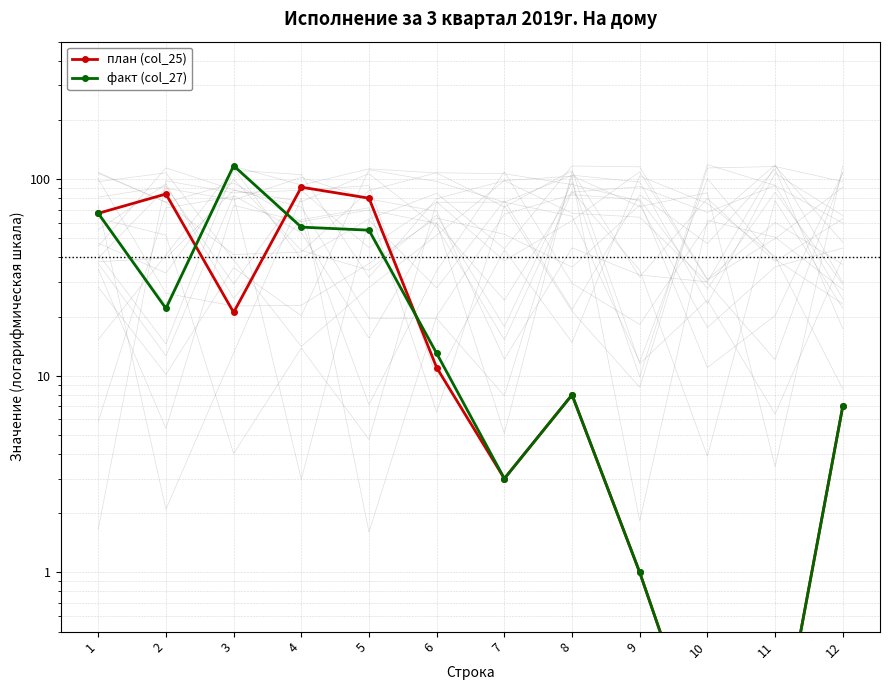

Which has a higher value, 3 or 12?

3